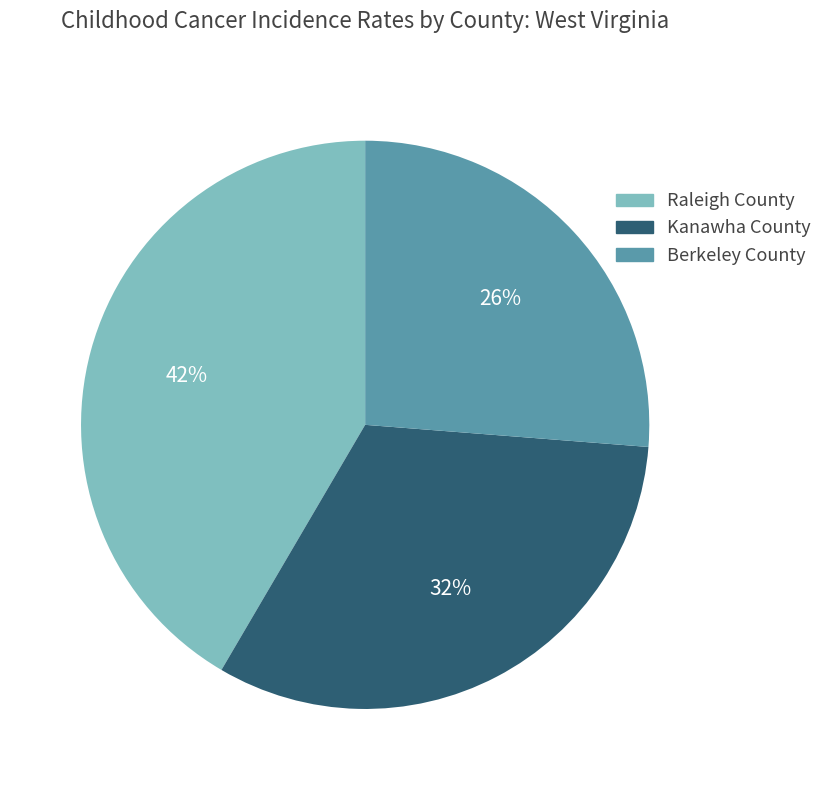

Which category has the biggest portion of the pie?

Raleigh County